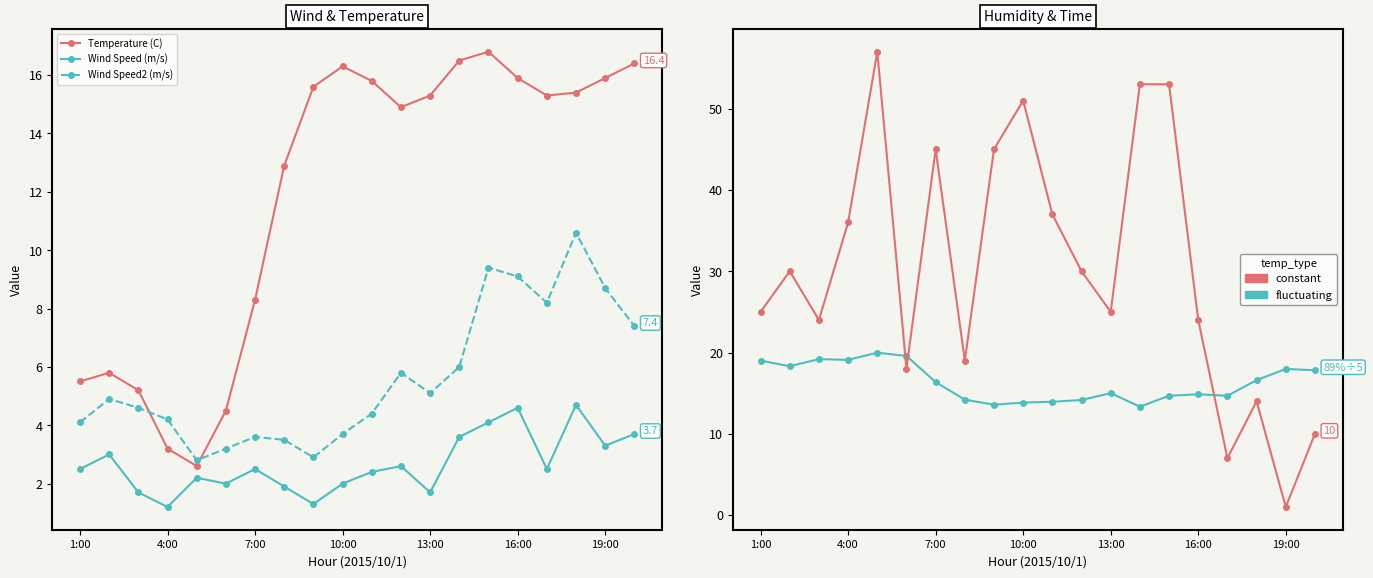

True or false: Humidity/5 (%) and Time (min) intersect in this chart.

True